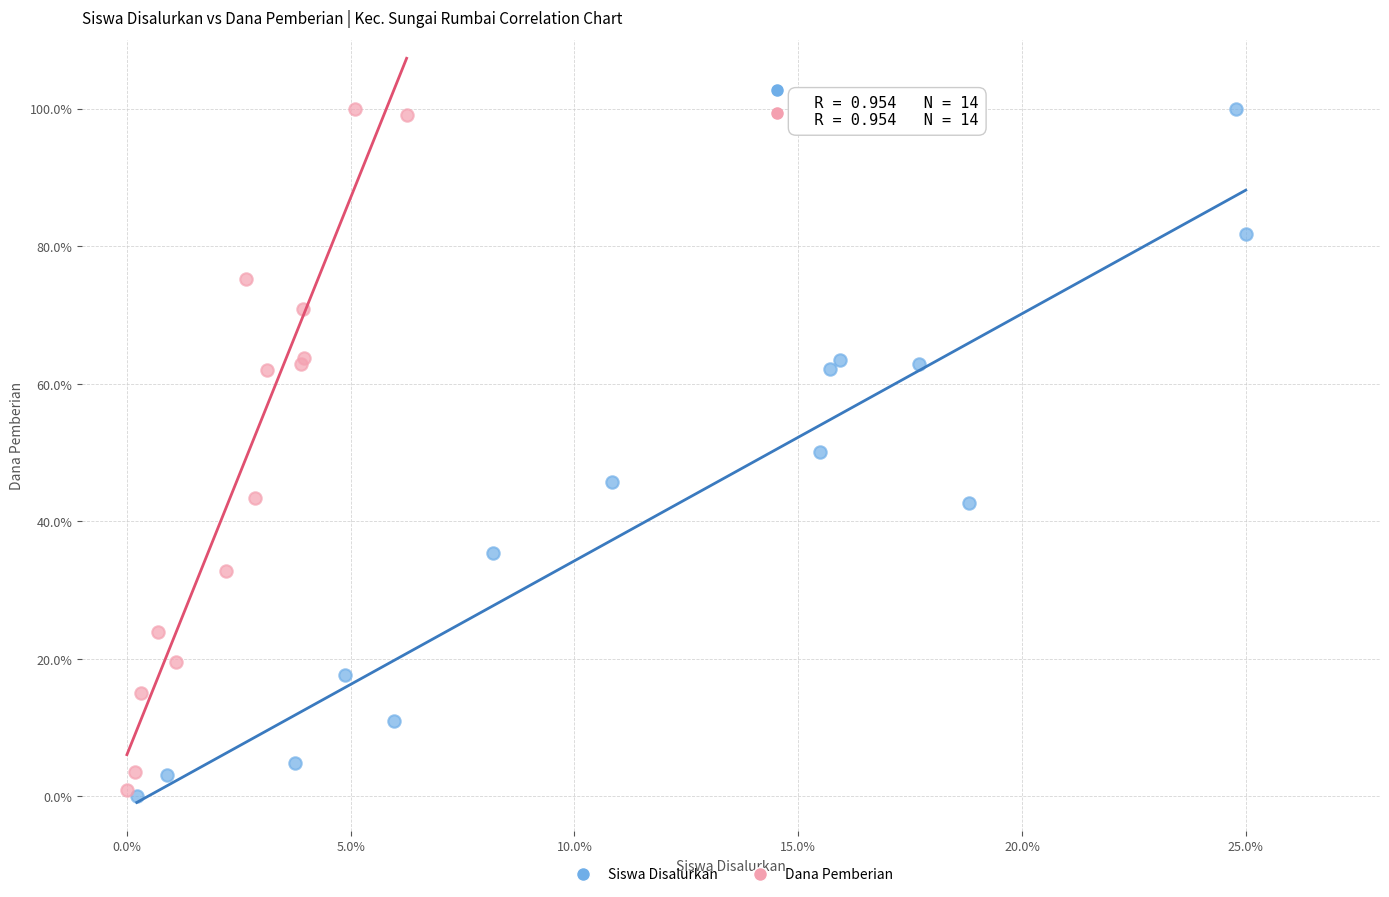

What are all the series names shown in the legend?

Siswa Disalurkan, Dana Pemberian